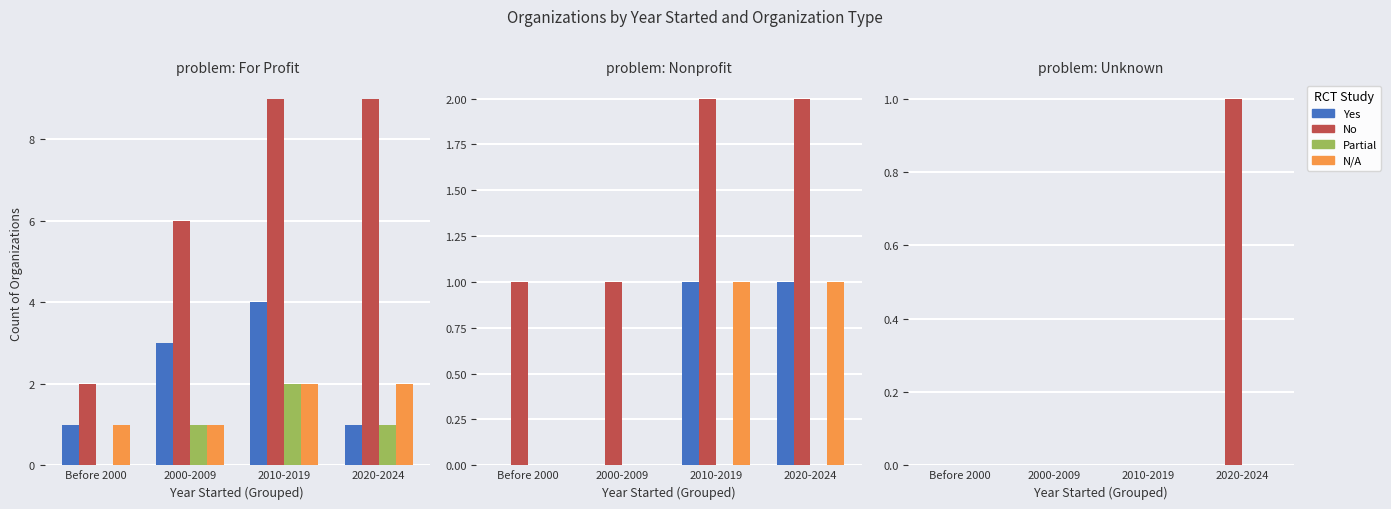

At which category does the chart reach its minimum across all series?

Before 2000